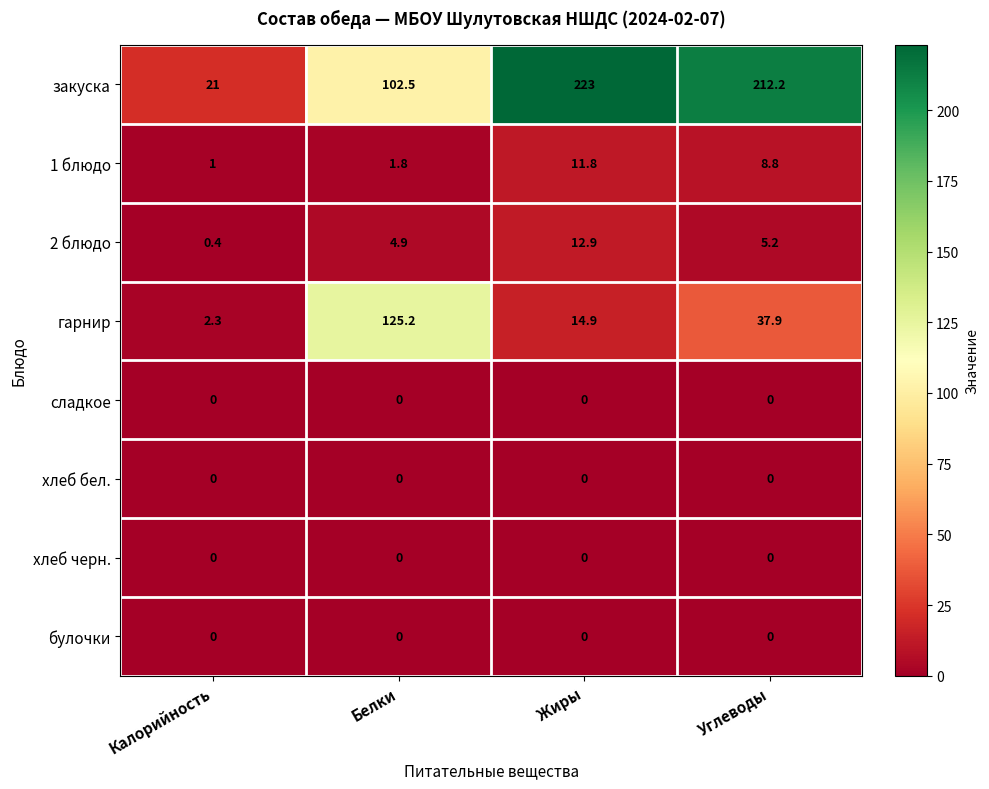

Which series has the widest spread of values?

закуска